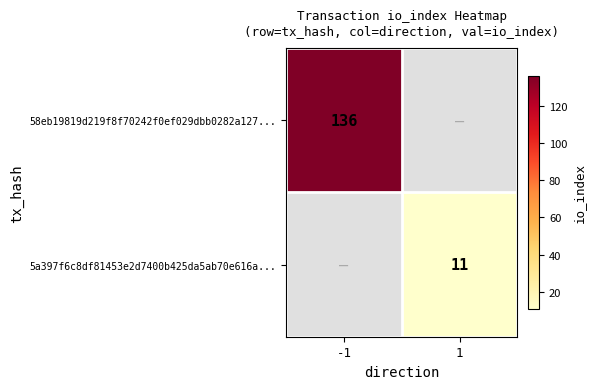

At how many categories does at least one series exceed 113?

1